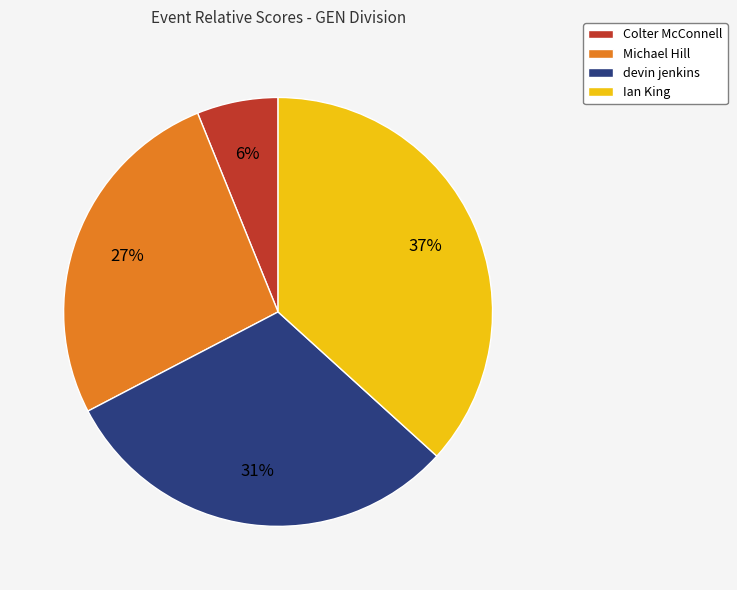

Which category has the biggest portion of the pie?

Ian King